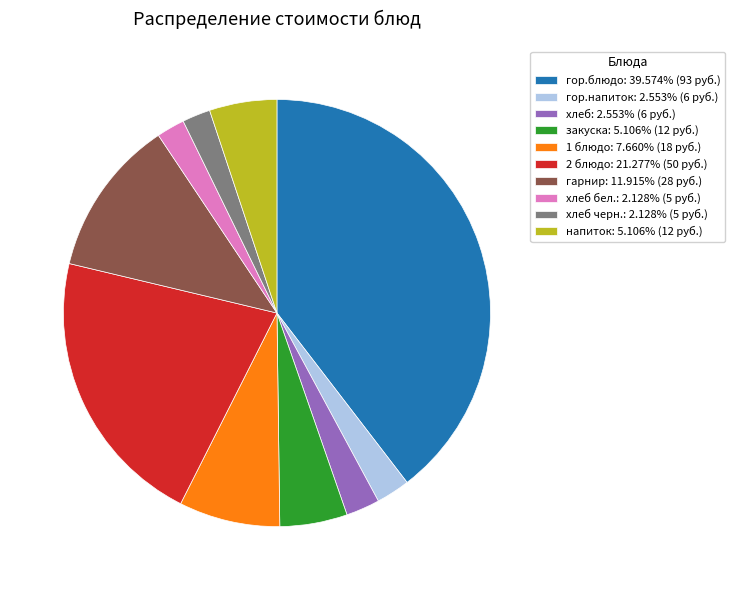

Approximately how many times larger is the value at 2 блюдо: 21.277% (50 руб.) compared to закуска: 5.106% (12 руб.)?

4.2